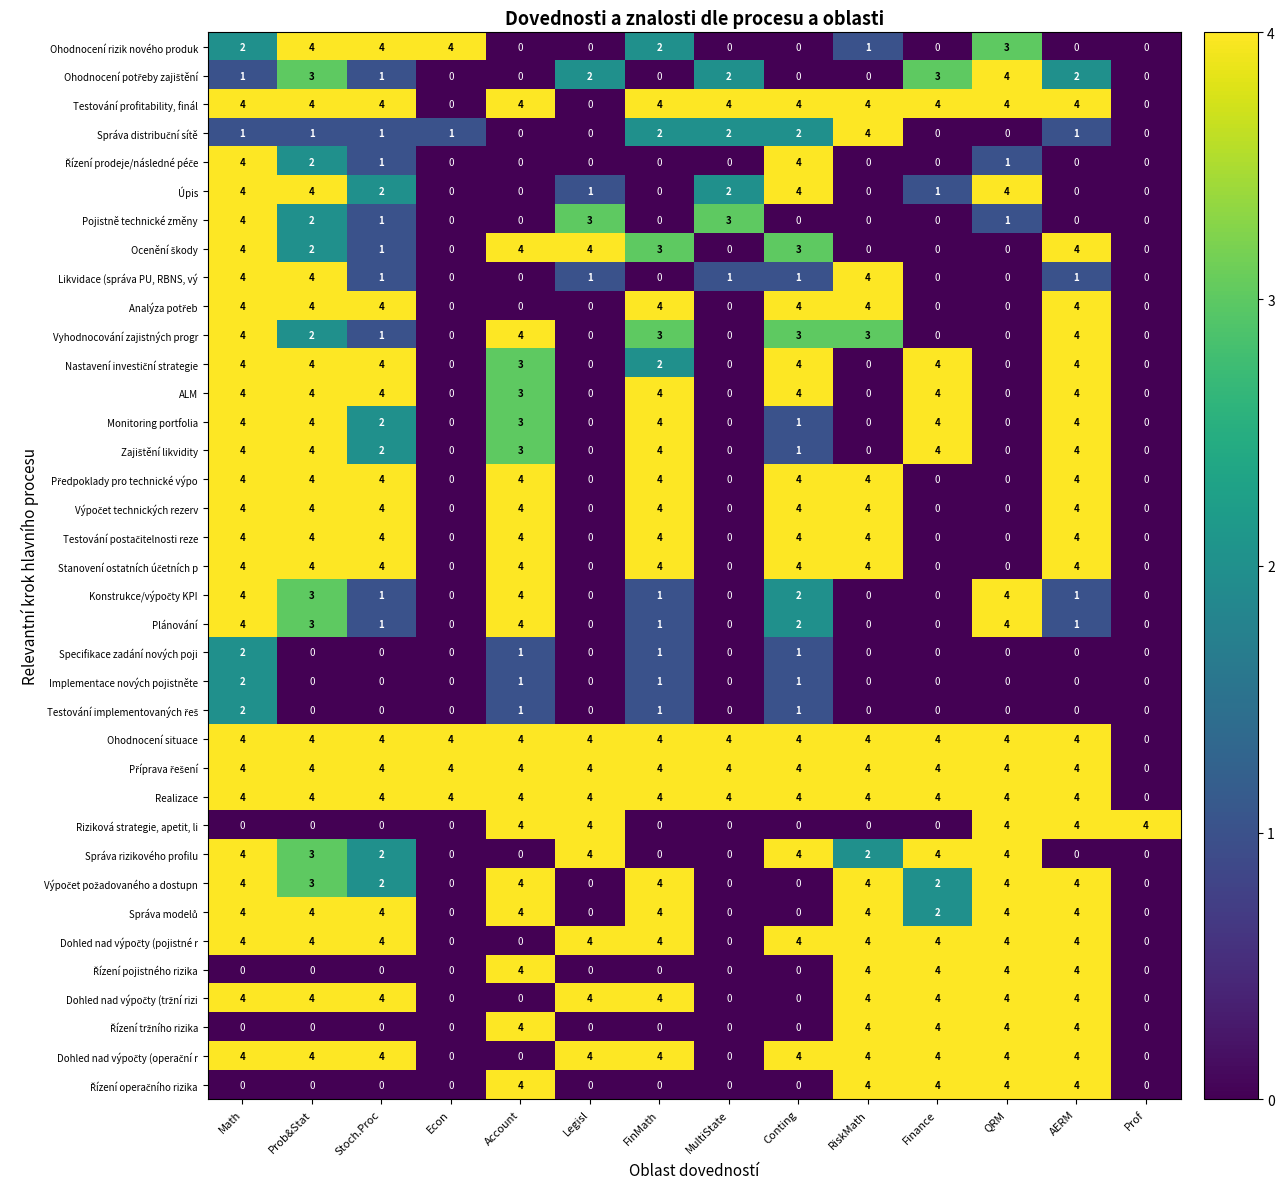

What is the maximum value shown in the chart?

4